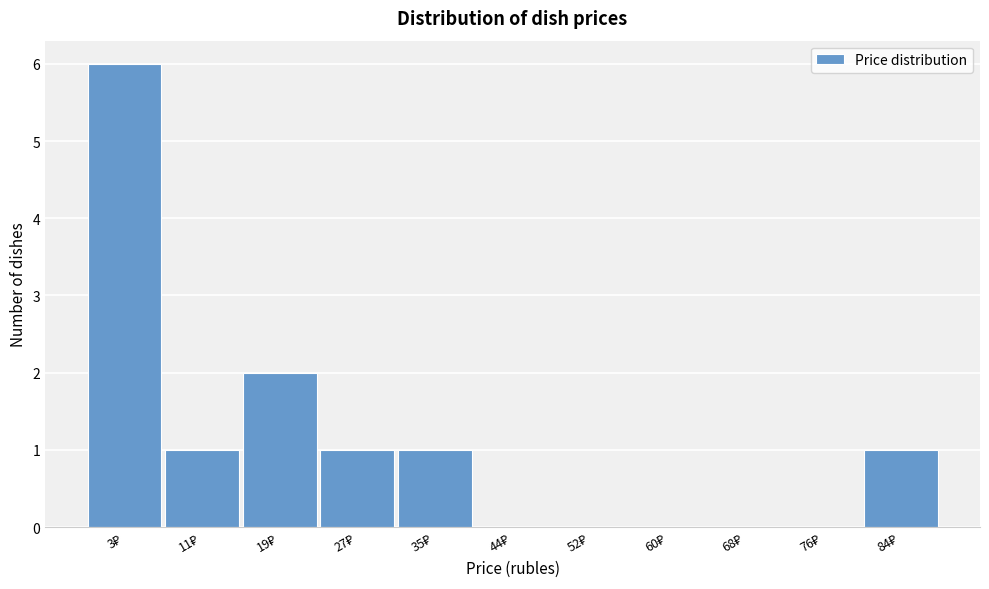

What is the maximum value shown in the chart?

6